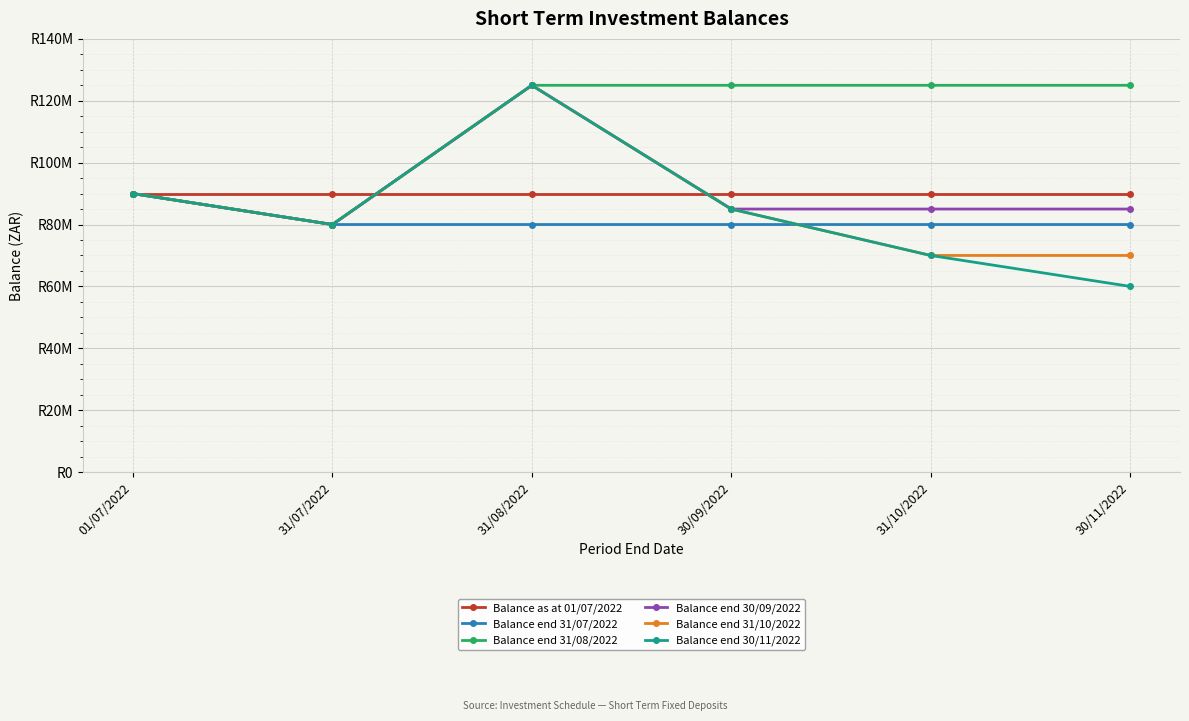

What are all the series names shown in the legend?

Balance as at 01/07/2022, Balance end 31/07/2022, Balance end 31/08/2022, Balance end 30/09/2022, Balance end 31/10/2022, Balance end 30/11/2022